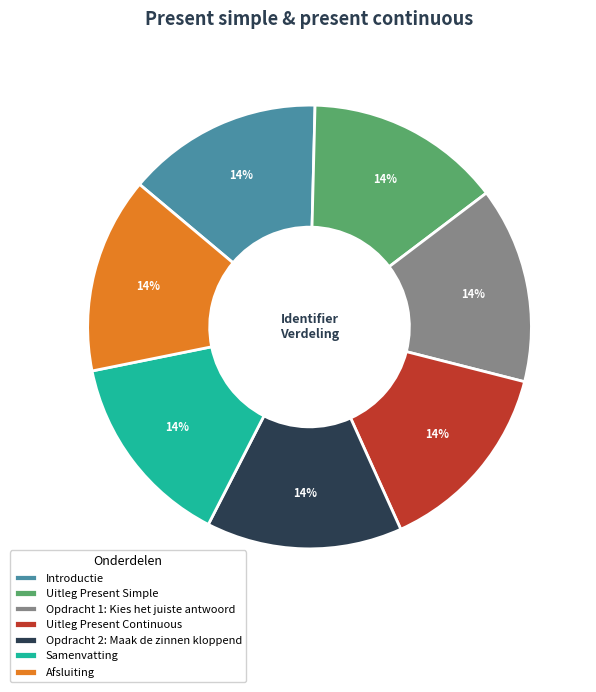

Approximately how many times larger is the value at Afsluiting compared to Opdracht 1: Kies het juiste antwoord?

1.0